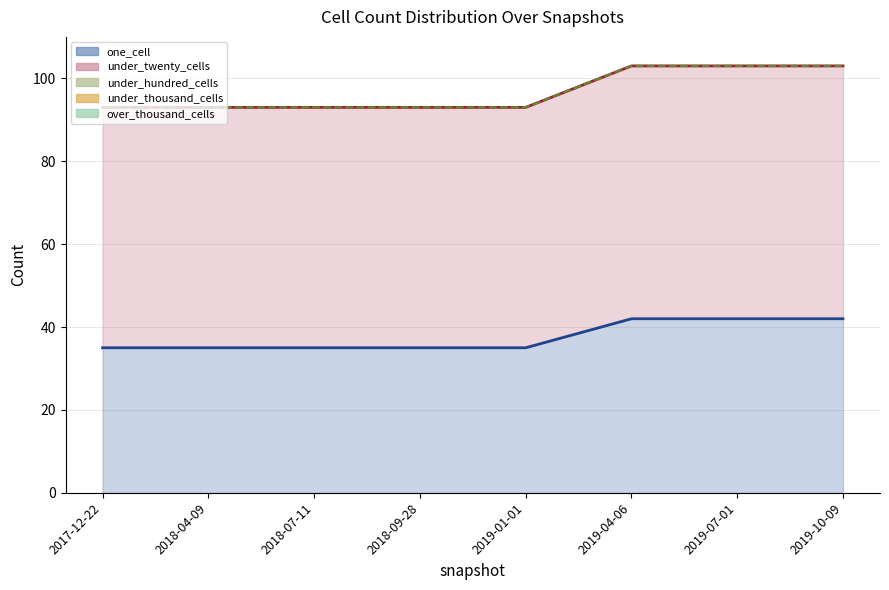

What is the total value across all series at 2019-01-01?

93